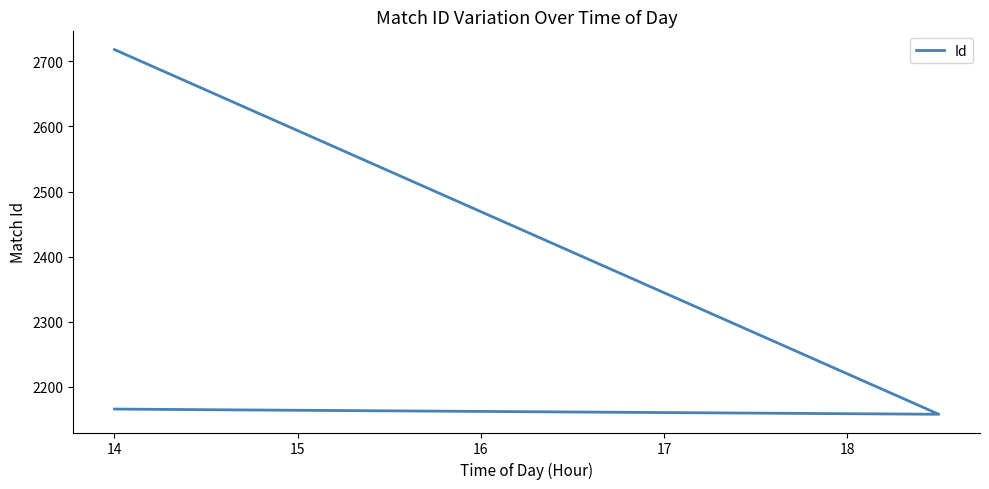

What is the ratio of the value at 15 to the value at 16?

1.0